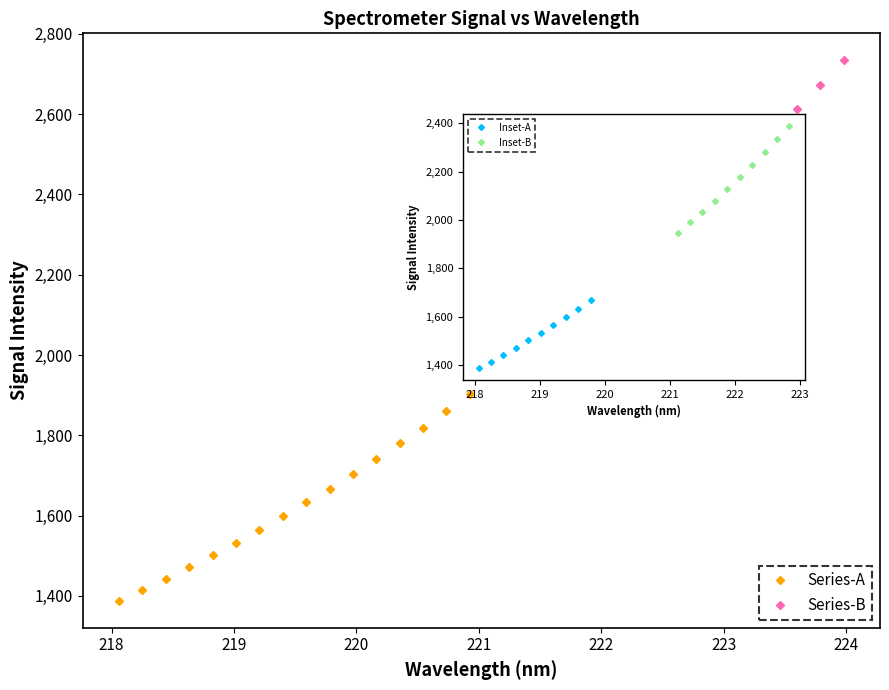

What is the greatest value displayed?

2733.8